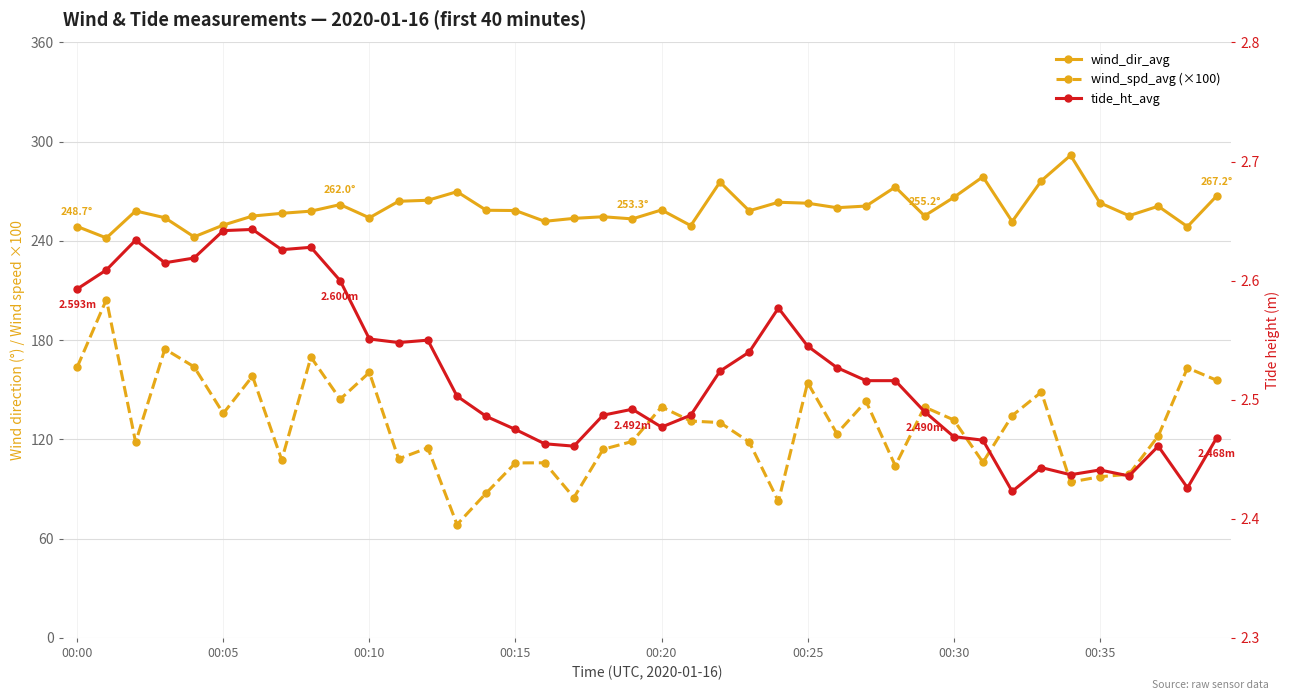

What is the lowest value of the wind_dir_avg series?

241.8